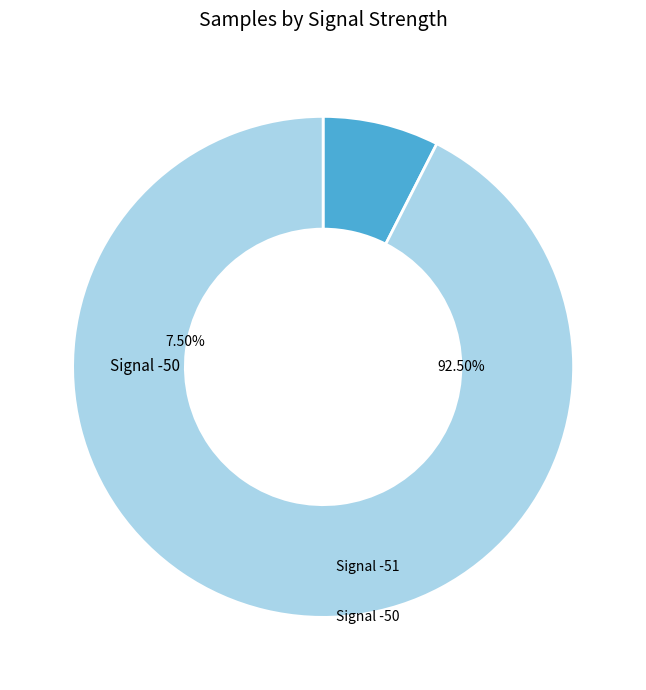

Between -50 and -51, which is larger?

-51